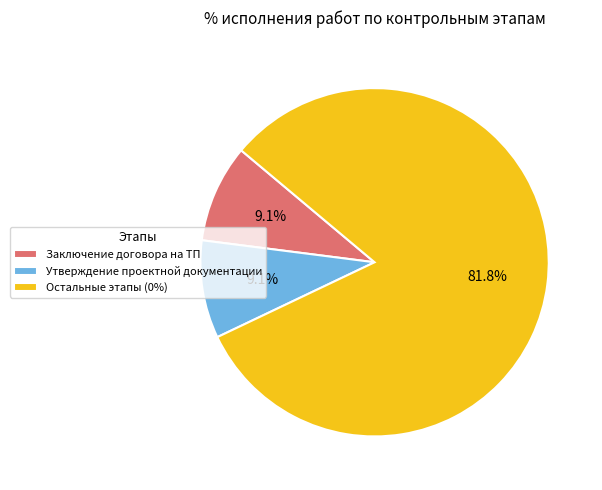

What percentage do Заключение договора на ТП and Остальные этапы (0%) together represent?

90.9%